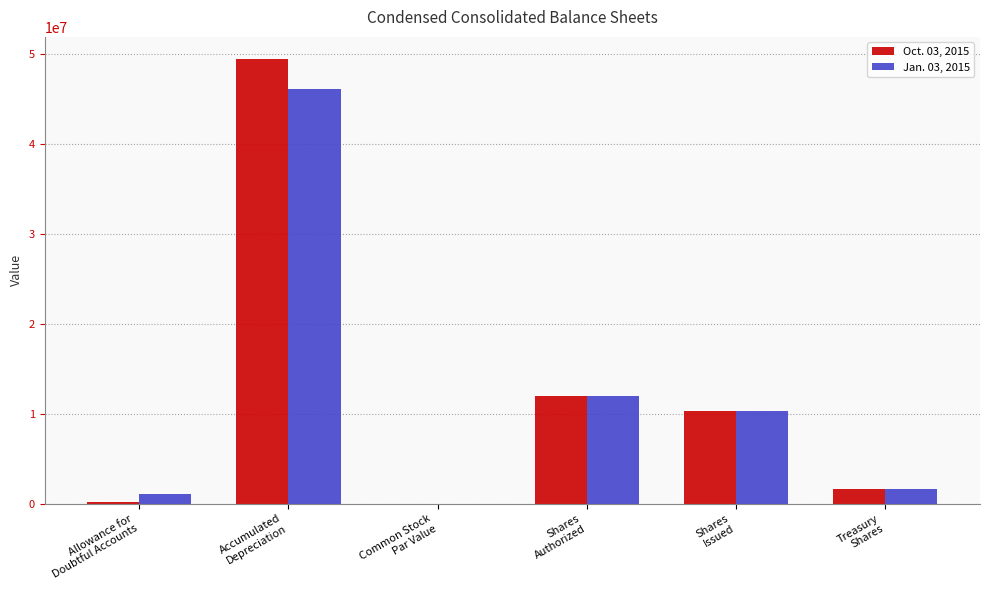

What is the greatest value displayed?

49379609